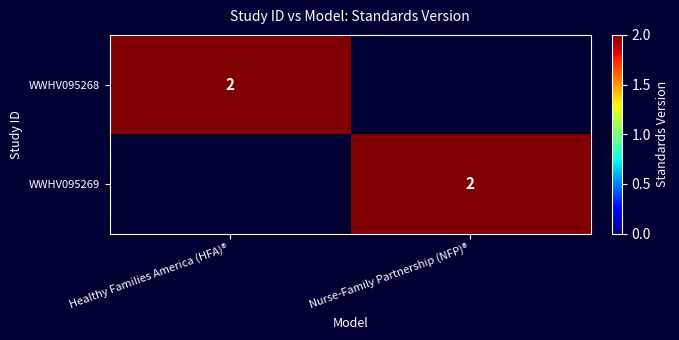

The WWHV095268 series shows 3 at Healthy Families America (HFA)®. True or false?

False